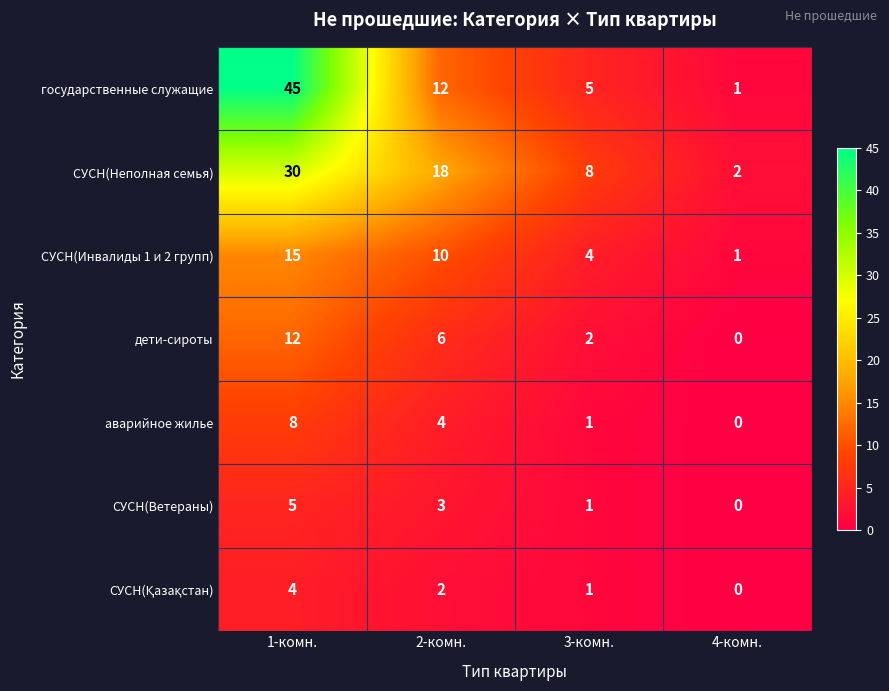

List the labels in order of государственные служащие value, largest first.

1-комн., 2-комн., 3-комн., 4-комн.